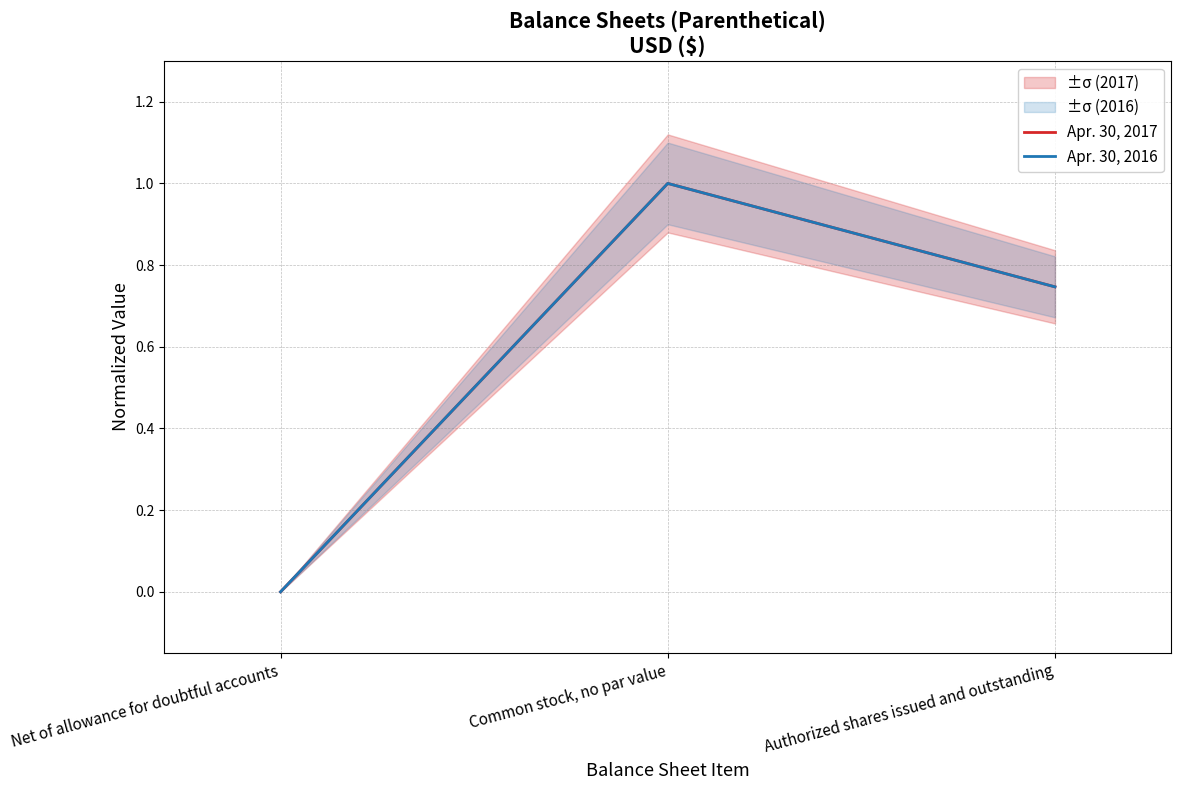

What is the sum of all Apr. 30, 2016 values?

1.7